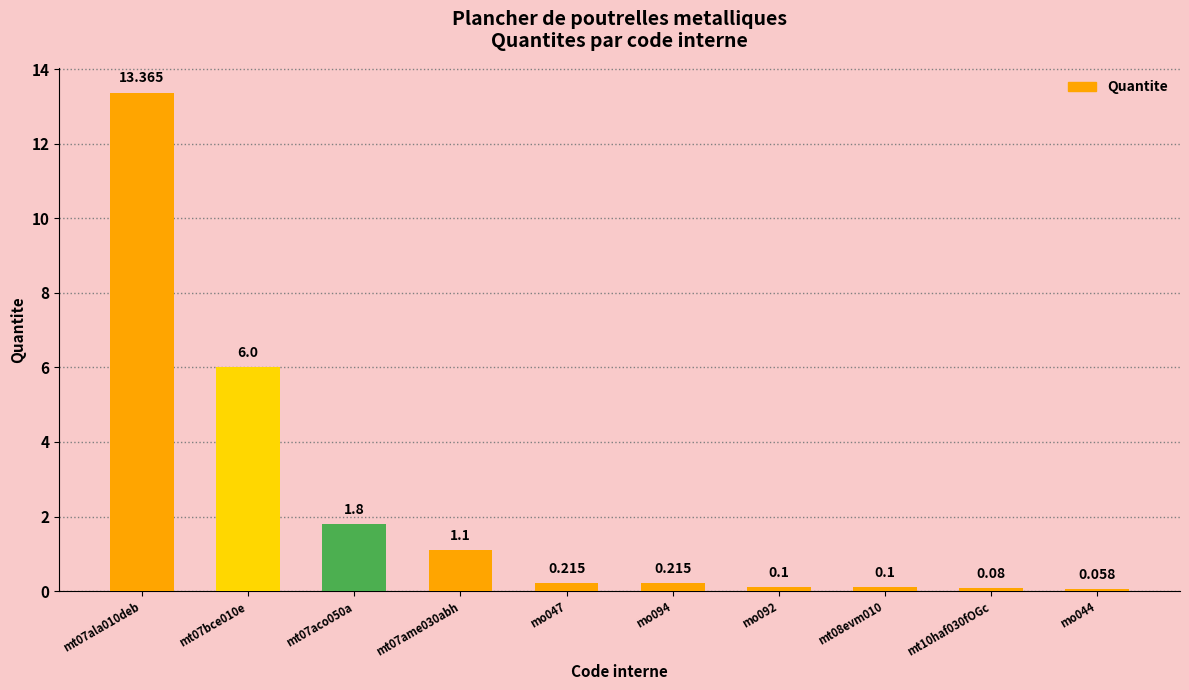

Between mt07bce010e and mt08evm010, which is larger?

mt07bce010e